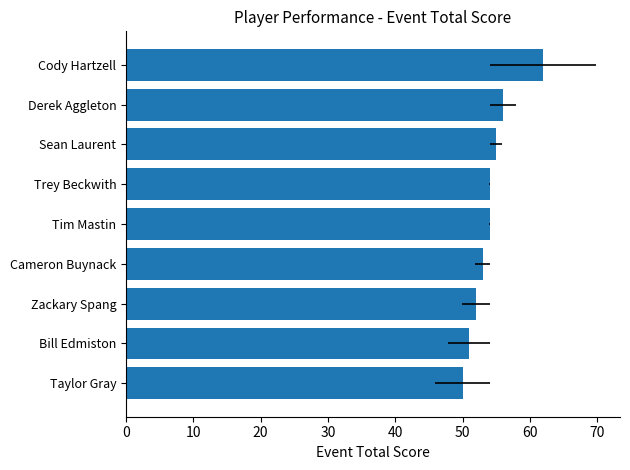

What is the smallest value displayed?

50